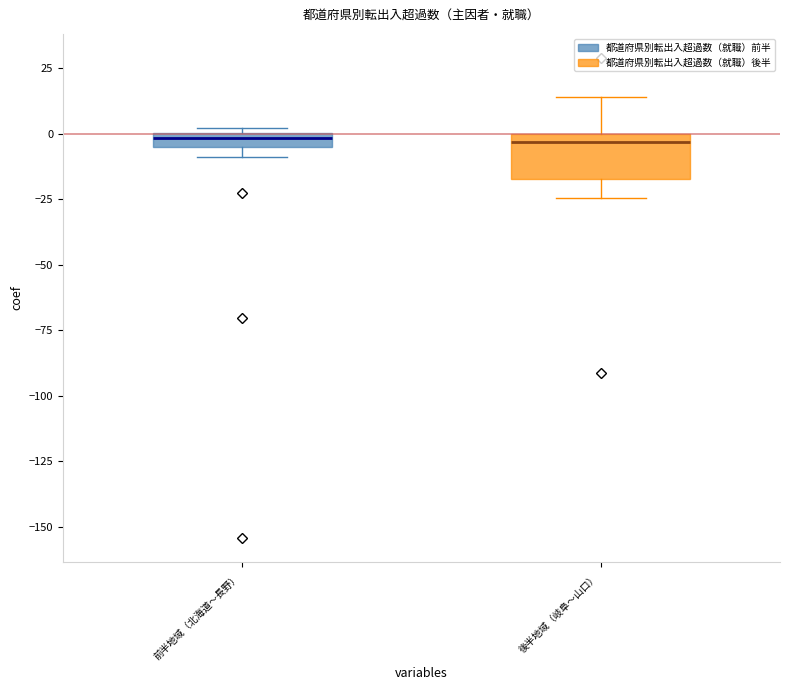

Where is the upper edge of the box for 後半地域（岐阜〜山口） on the y-axis? The values are not printed on the chart, so give them approximately, as read against the axis.

0